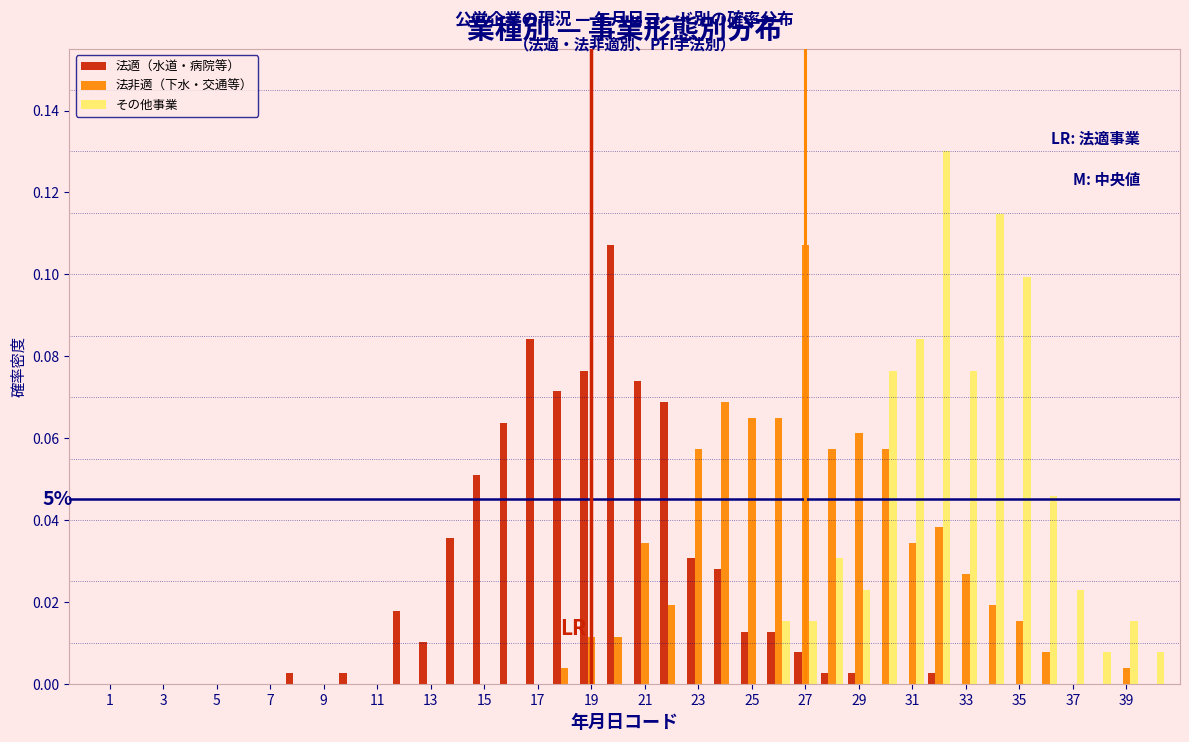

In the その他事業 series, which range on the x-axis has the tallest bar?

31.5 to 32.5